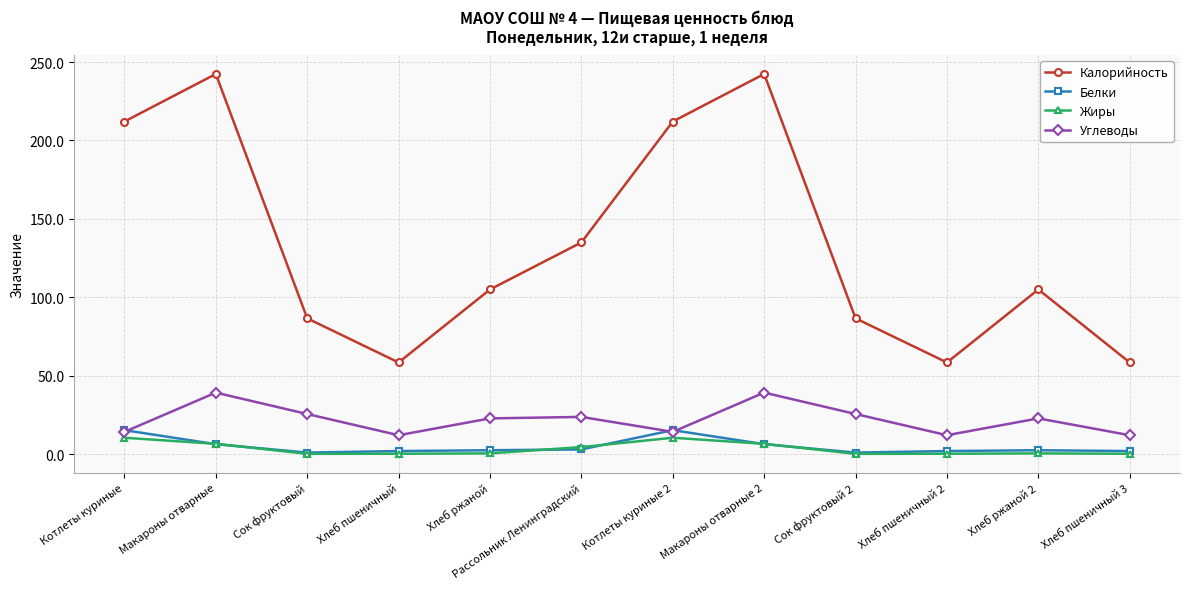

What are all the series names shown in the legend?

Калорийность, Белки, Жиры, Углеводы